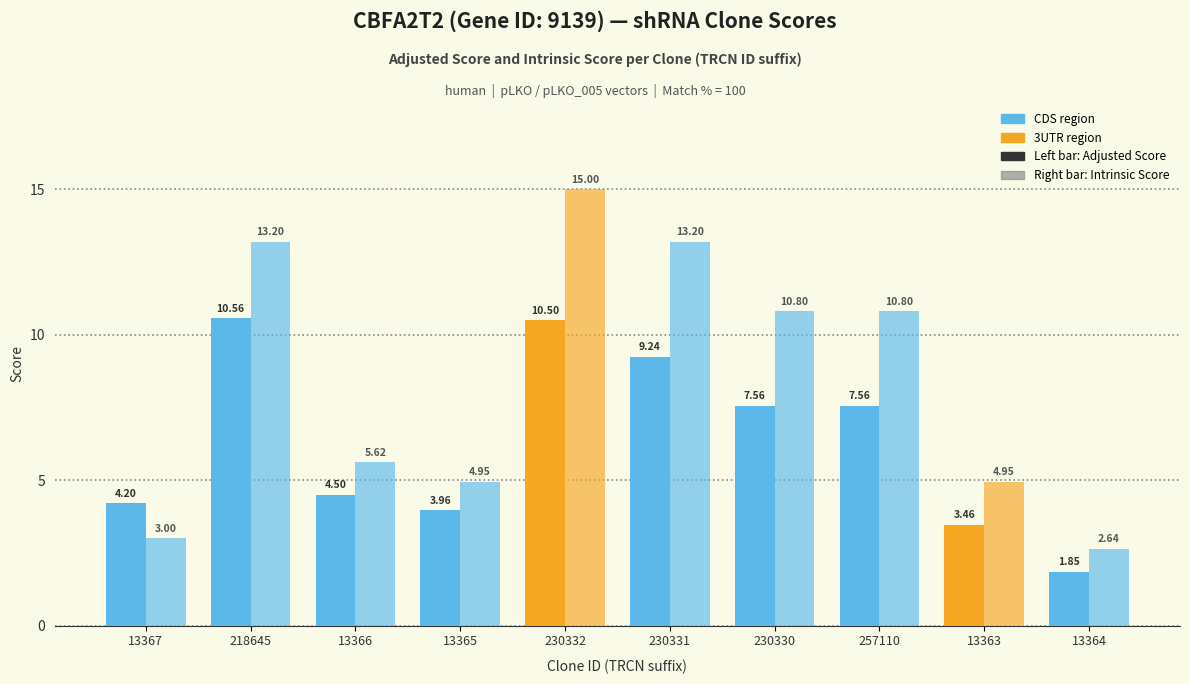

Reading left to right, transcribe all the data shown in this chart.

Adjusted Score: 13367=4.2	218645=10.6	13366=4.5	13365=4.0	230332=10.5	230331=9.2	230330=7.6	257110=7.6	13363=3.5	13364=1.8
Intrinsic Score: 13367=3.0	218645=13.2	13366=5.6	13365=5.0	230332=15.0	230331=13.2	230330=10.8	257110=10.8	13363=5.0	13364=2.6